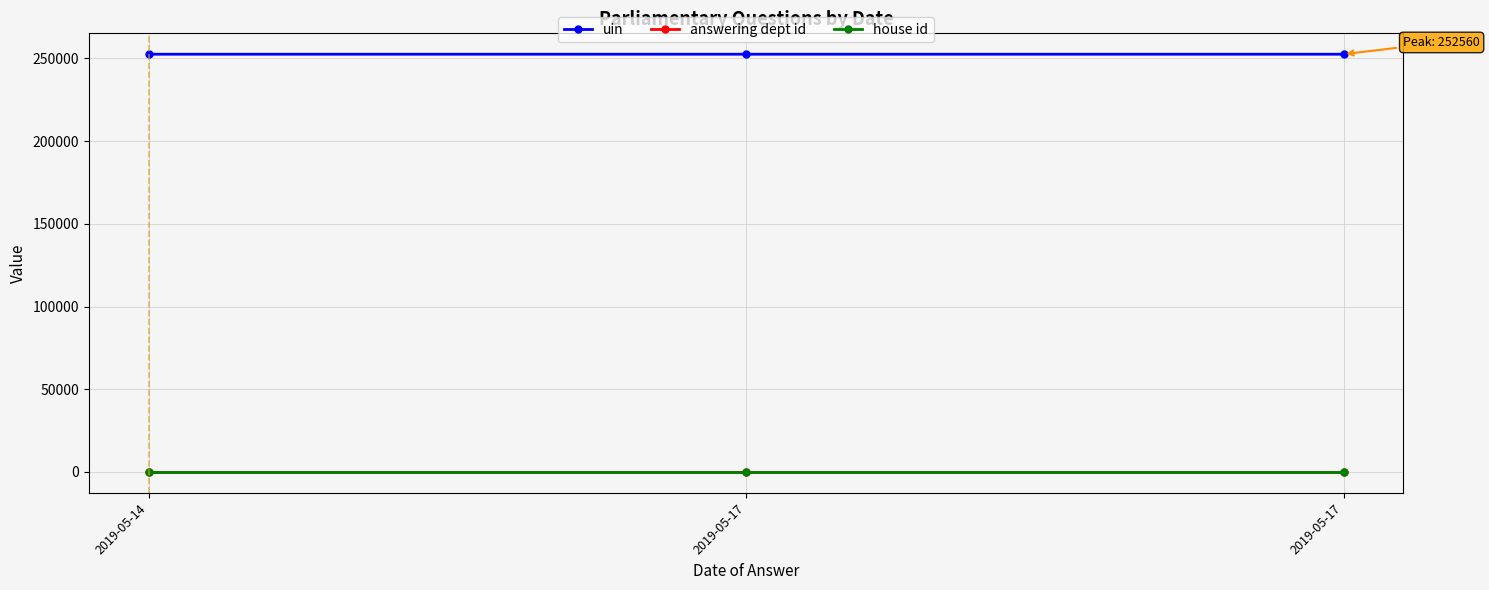

At which label does answering dept id reach its minimum?

2019-05-14